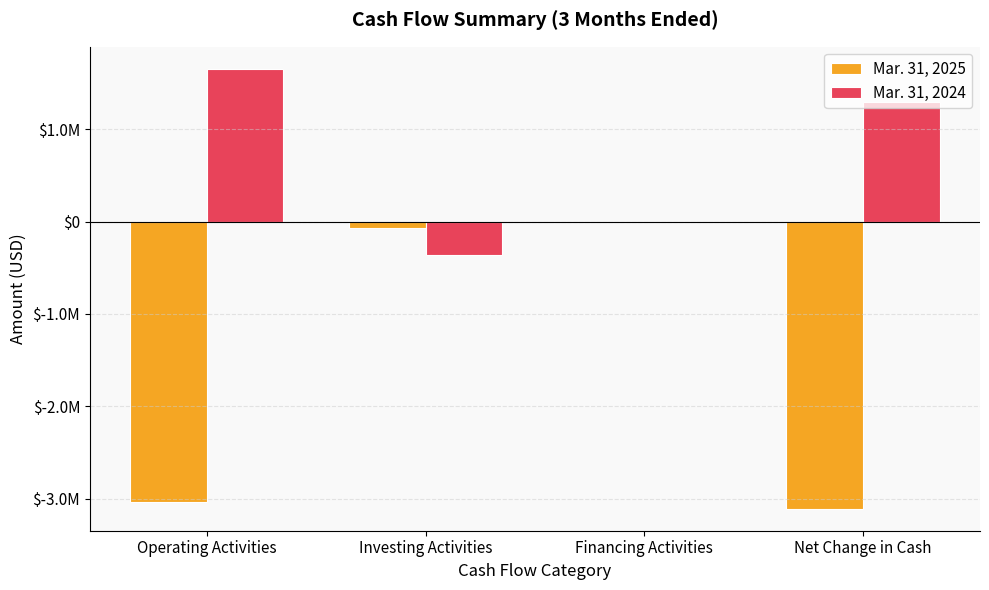

Are the bars horizontal?

No